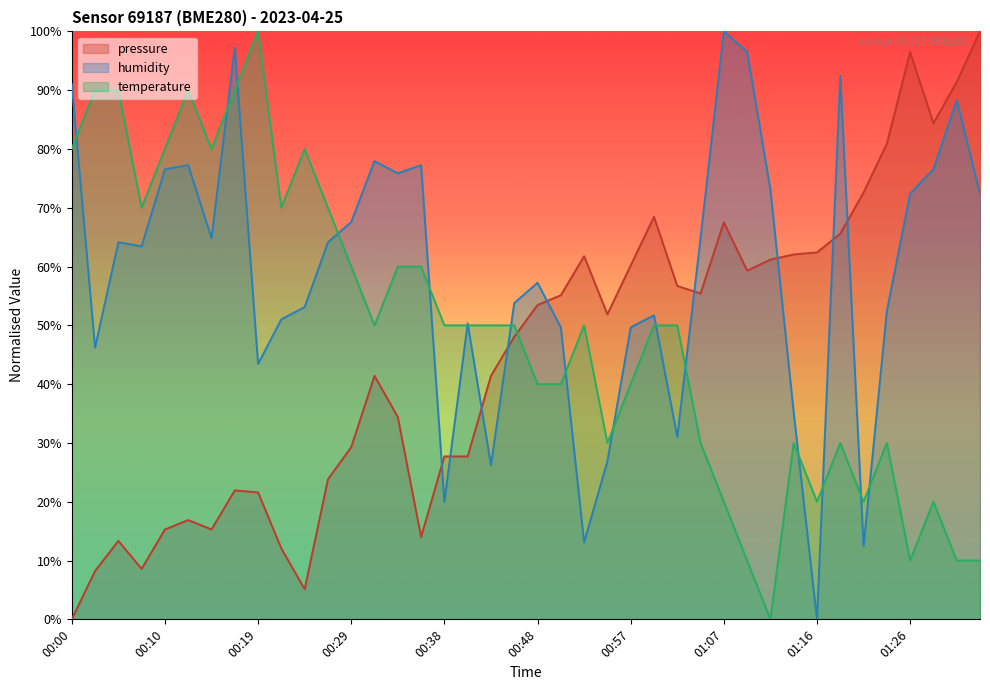

What is the difference between the maximum and minimum values in the pressure series?

100.0